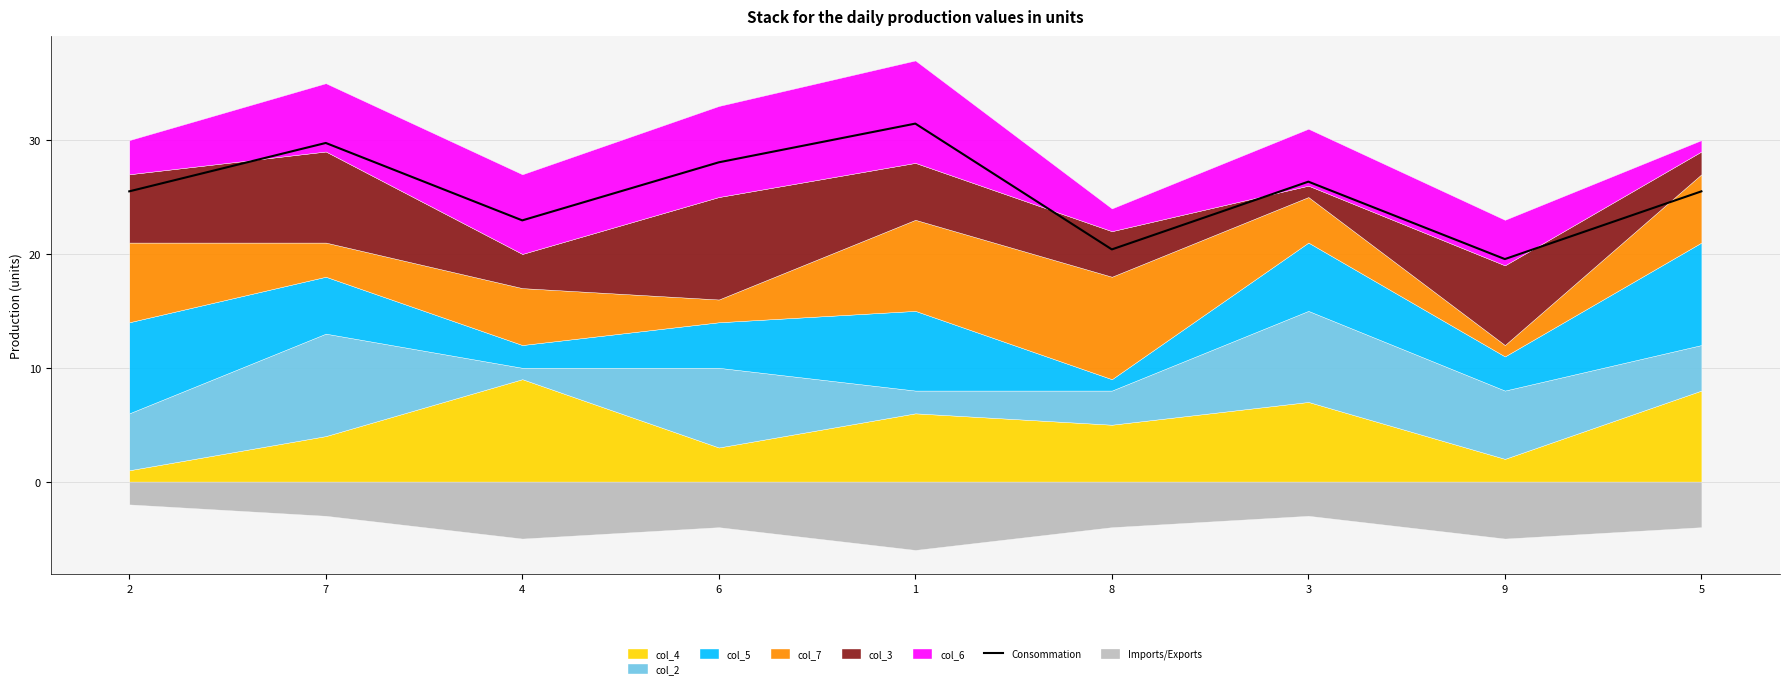

Which category has the highest value across all series?

1